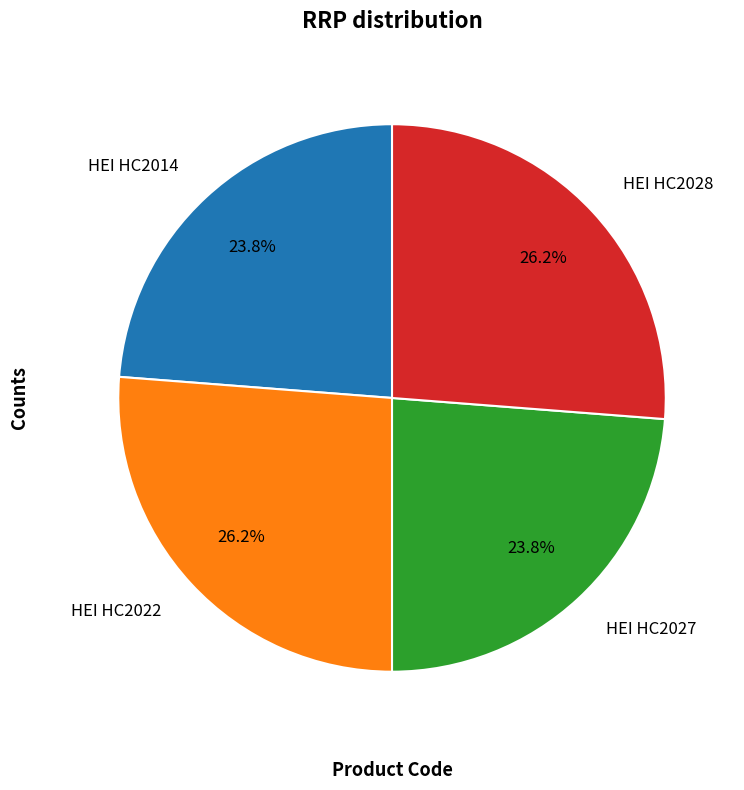

To the nearest percent, what is the combined percentage of HEI HC2022 and HEI HC2028?

52%